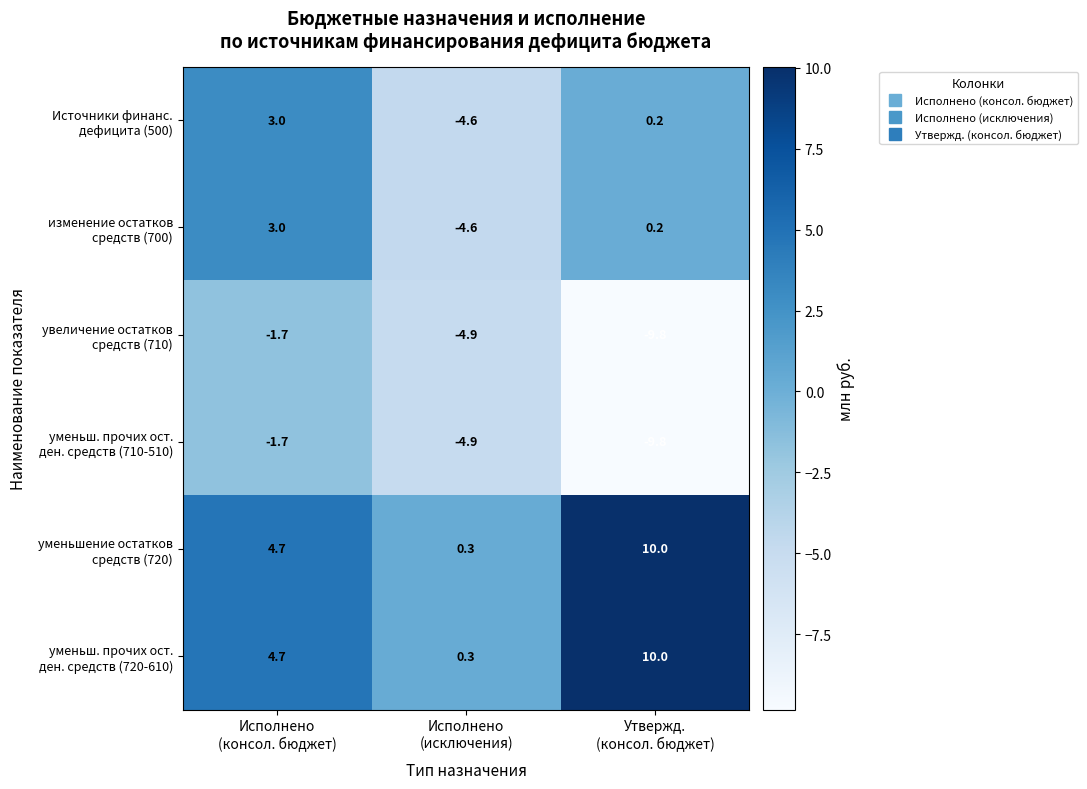

Which label corresponds to the largest value in the chart?

Утвержд.
(консол. бюджет)